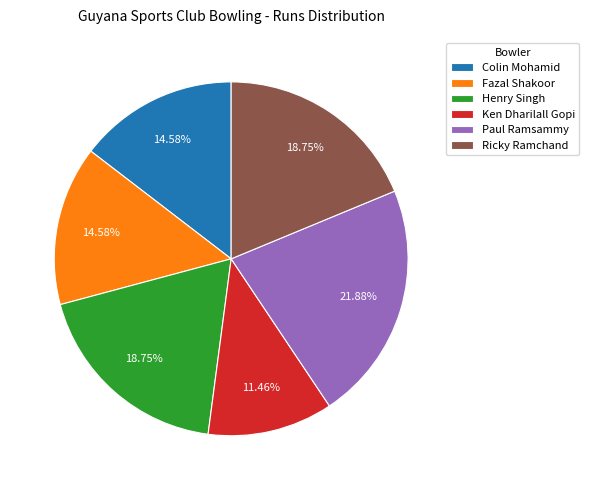

Between Ricky Ramchand and Colin Mohamid, which is larger?

Ricky Ramchand